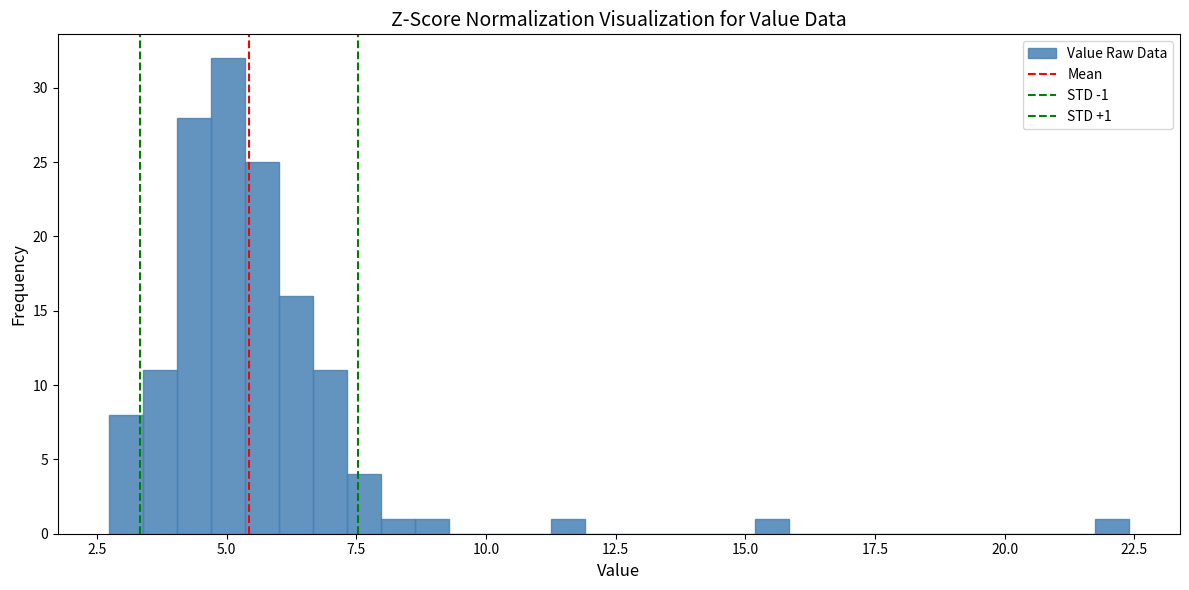

Read against the x-axis, roughly where is the centre of the tallest bar?

5.0